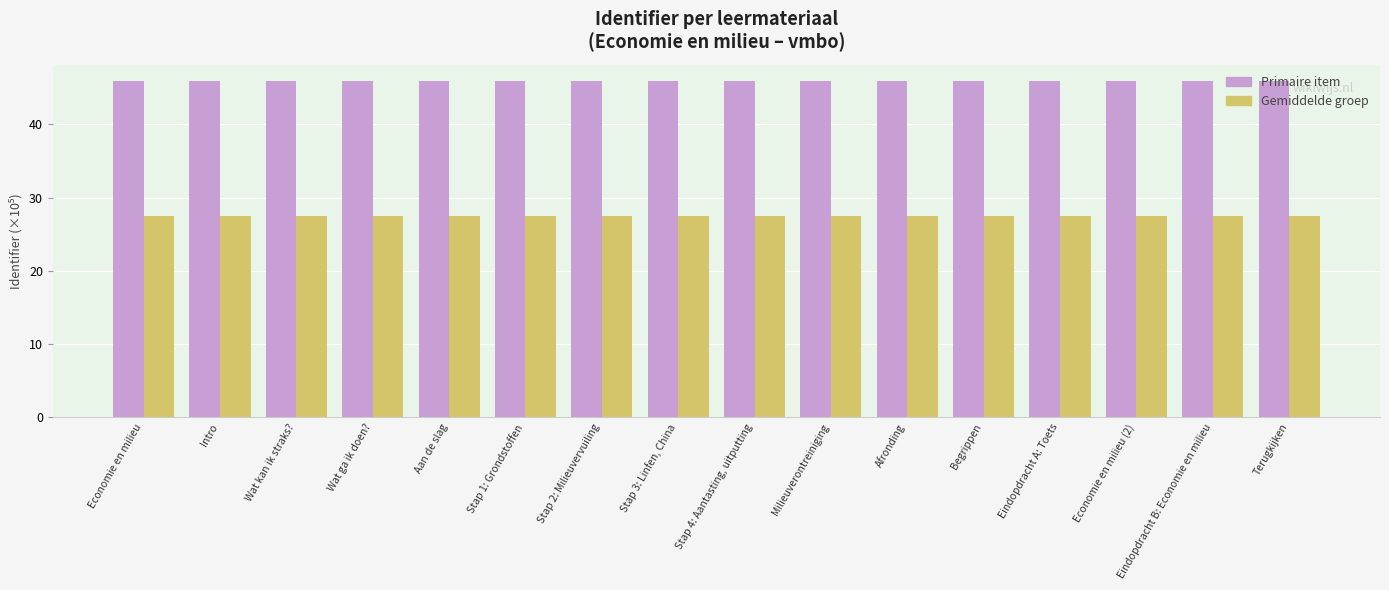

Does the chart contain any negative values?

No